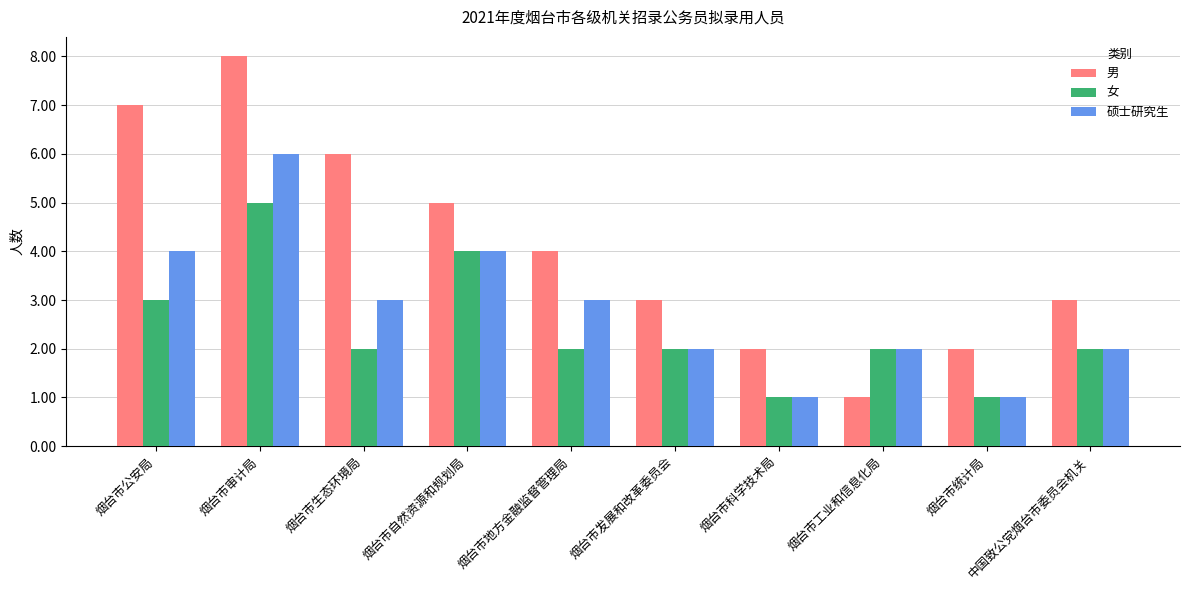

Which category has the highest value in the 女 series?

烟台市审计局